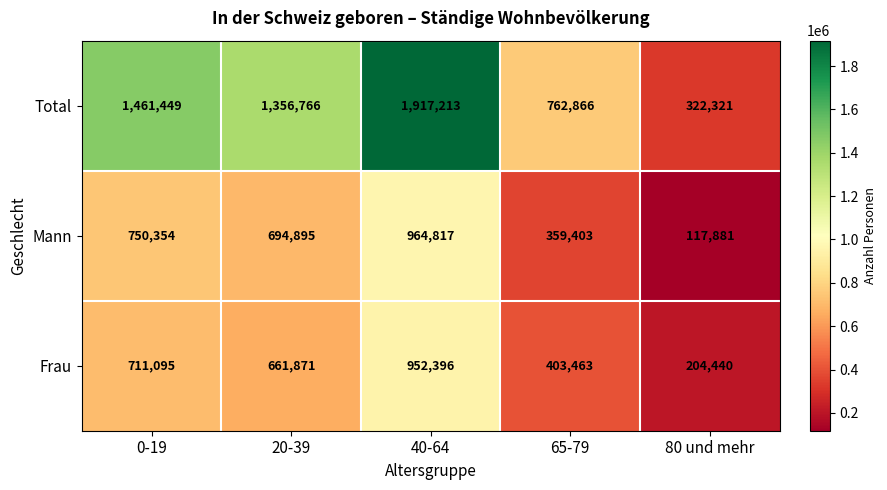

Reading left to right, list all the values displayed in this chart.

Total: 1461449	1356766	1917213	762866	322321
Mann: 750354	694895	964817	359403	117881
Frau: 711095	661871	952396	403463	204440